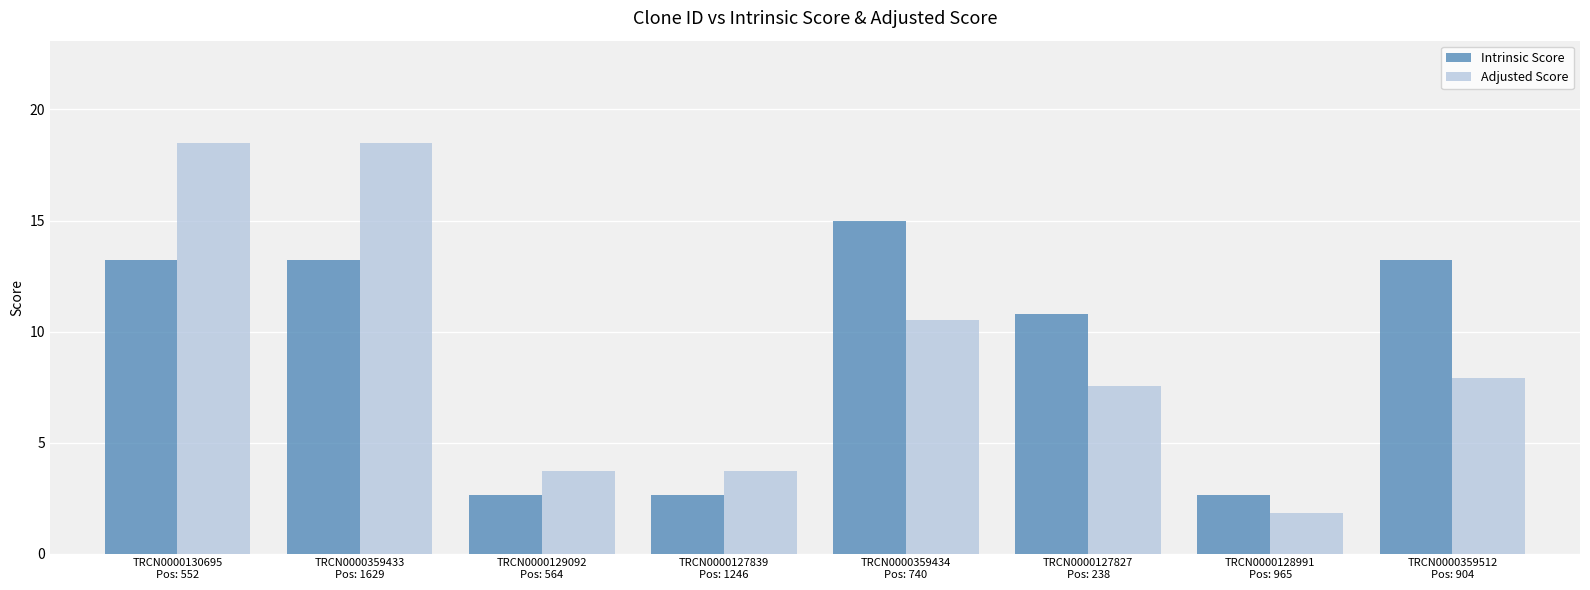

Does the chart contain stacked bars?

No